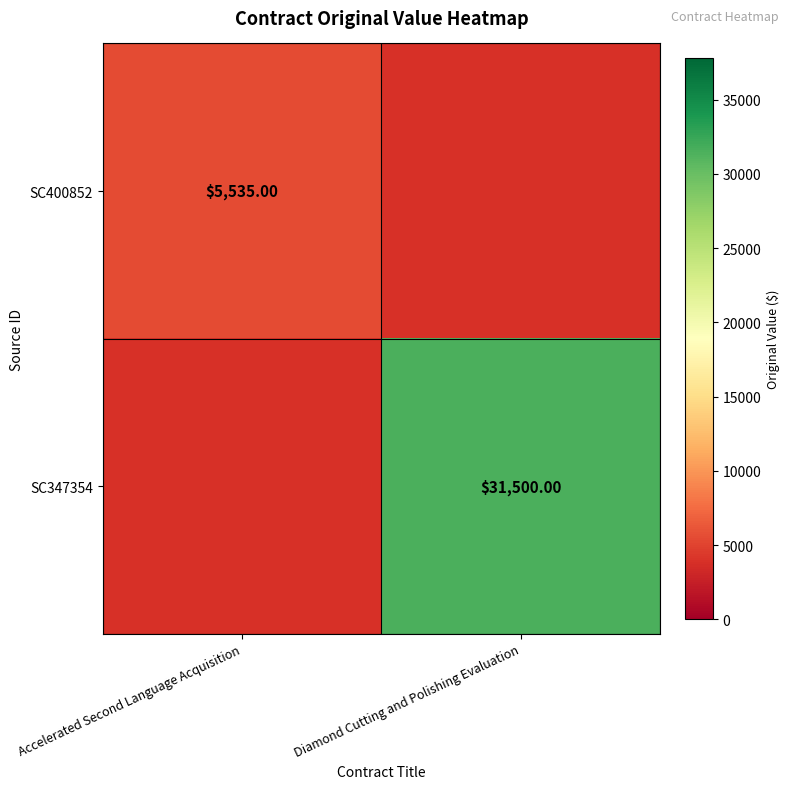

Which has a higher value, Accelerated Second Language Acquisition or Diamond Cutting and Polishing Evaluation?

Diamond Cutting and Polishing Evaluation